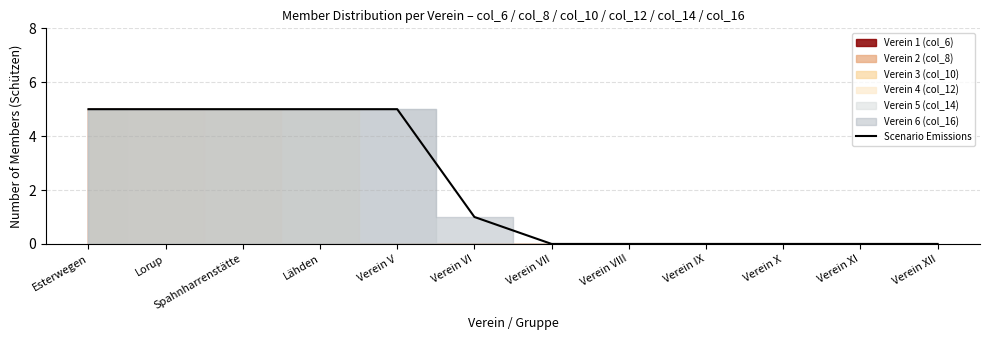

What position from the left is Verein XII?

12